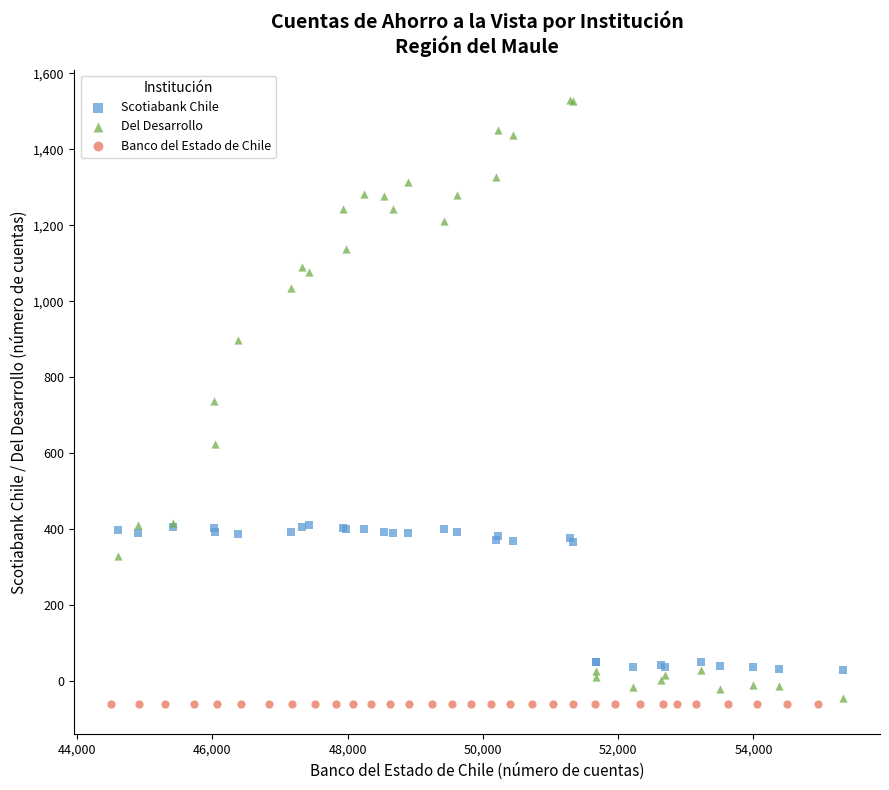

Which series contains the highest Y value?

Del Desarrollo